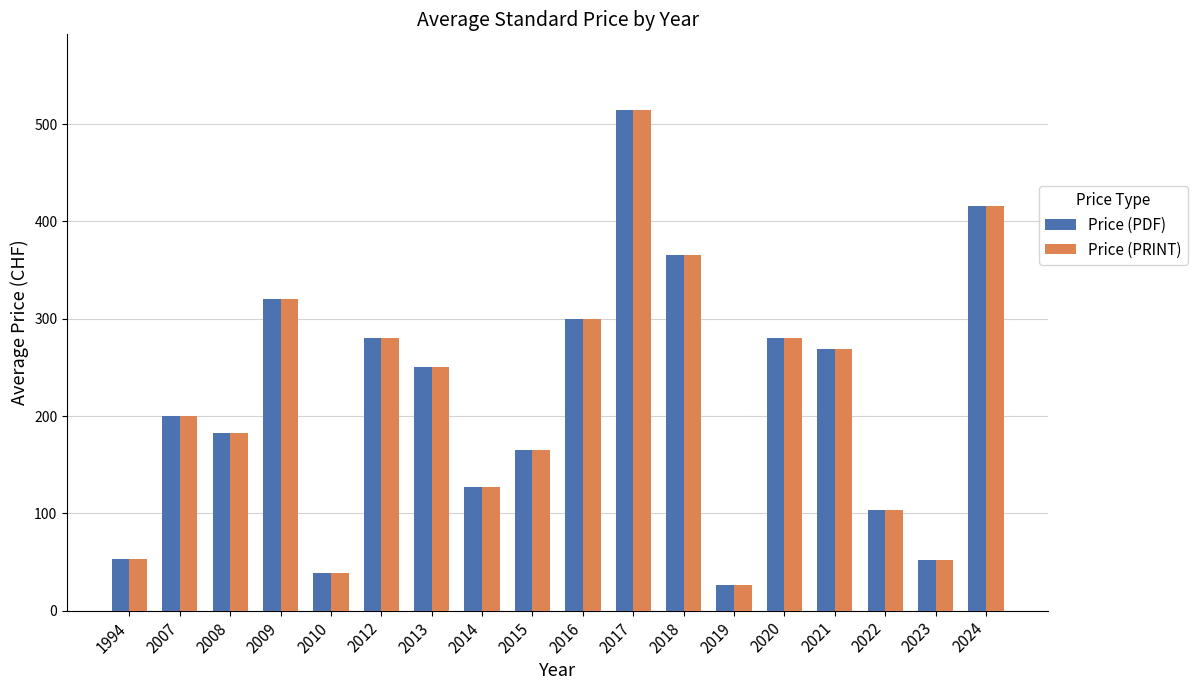

Which category has the lowest value in the Price (PDF) series?

2019